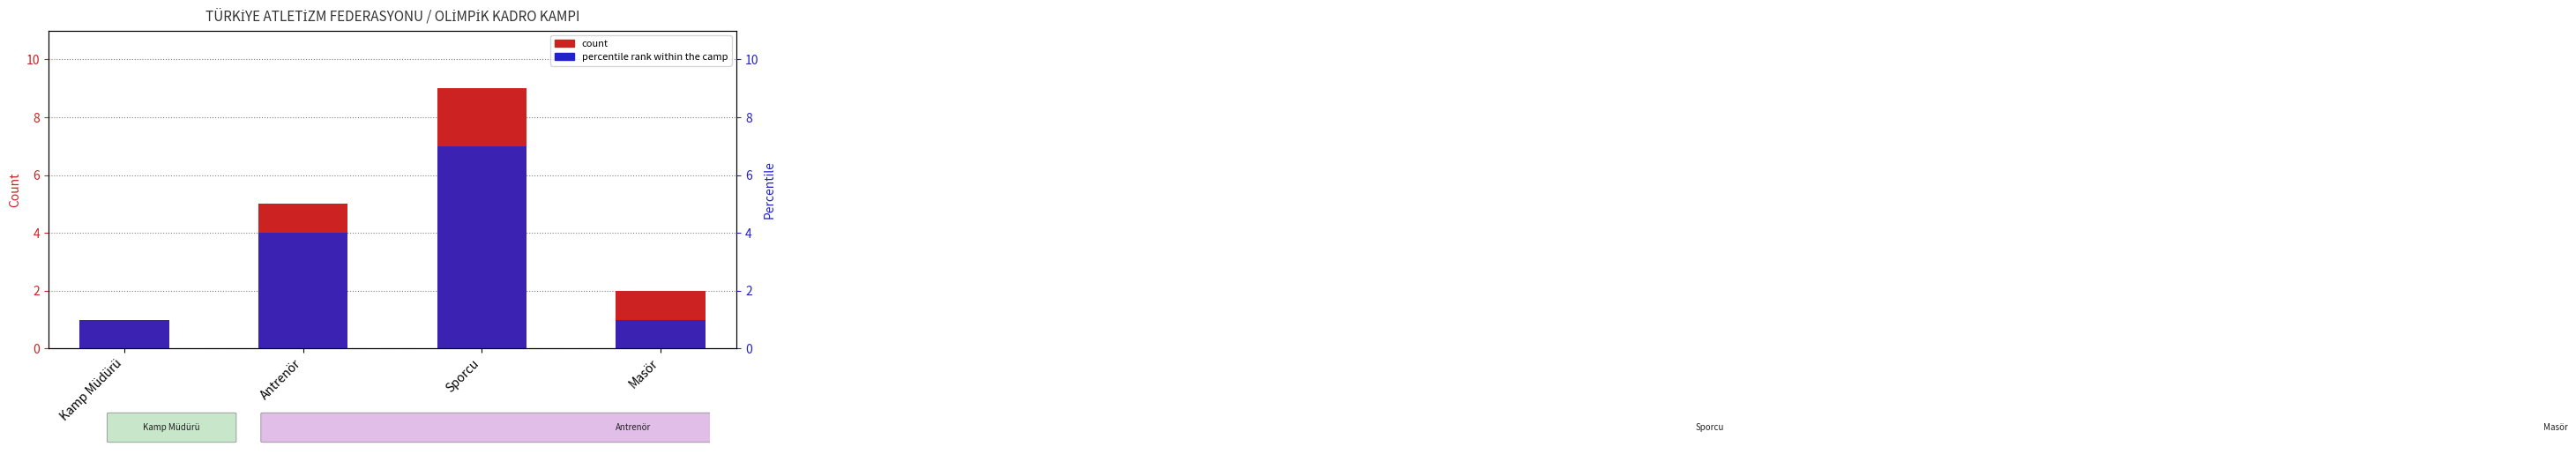

Which series has the largest range (max minus min)?

count